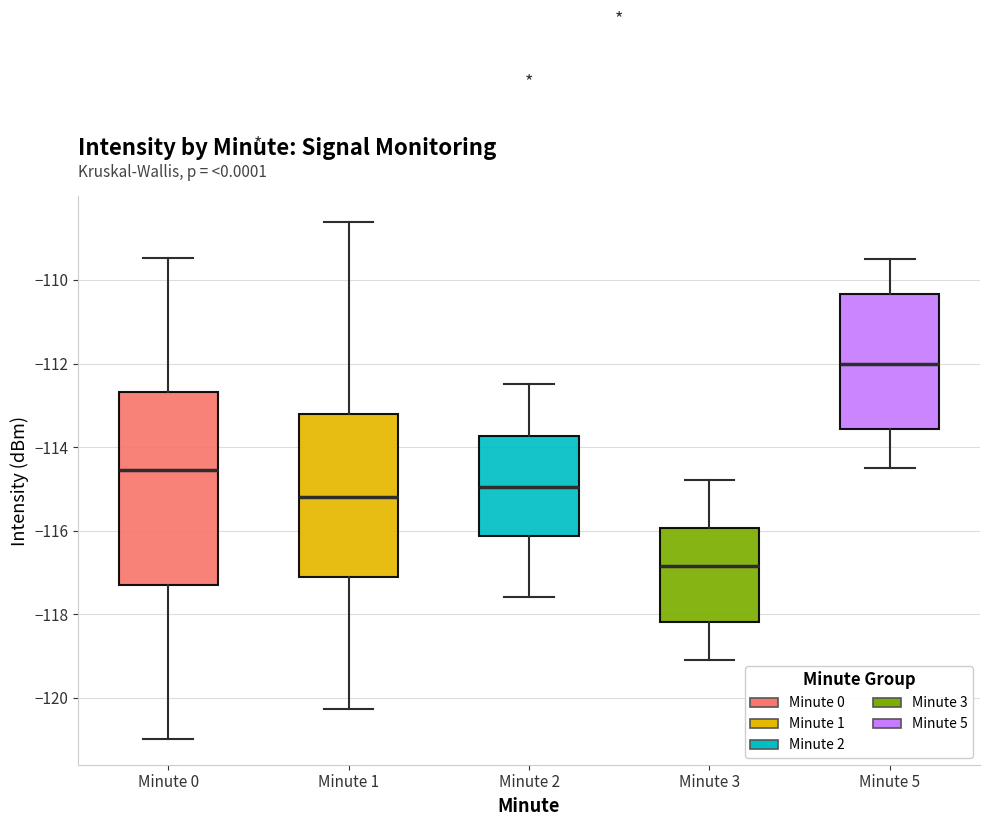

Reading left to right, transcribe this box plot: for each box, give where its median line is, the range the box spans, and where its two whiskers end, as read against the y-axis. The values are not printed on the chart, so give them approximately, as read against the axis.

Minute 0: median -114.6, box -117.2 to -112.6, whiskers -121.0 to -109.4
Minute 1: median -115.2, box -117.0 to -113.2, whiskers -120.2 to -108.6
Minute 2: median -115.0, box -116.2 to -113.8, whiskers -117.6 to -112.4
Minute 3: median -116.8, box -118.2 to -116.0, whiskers -119.0 to -114.8
Minute 5: median -112.0, box -113.6 to -110.4, whiskers -114.4 to -109.4